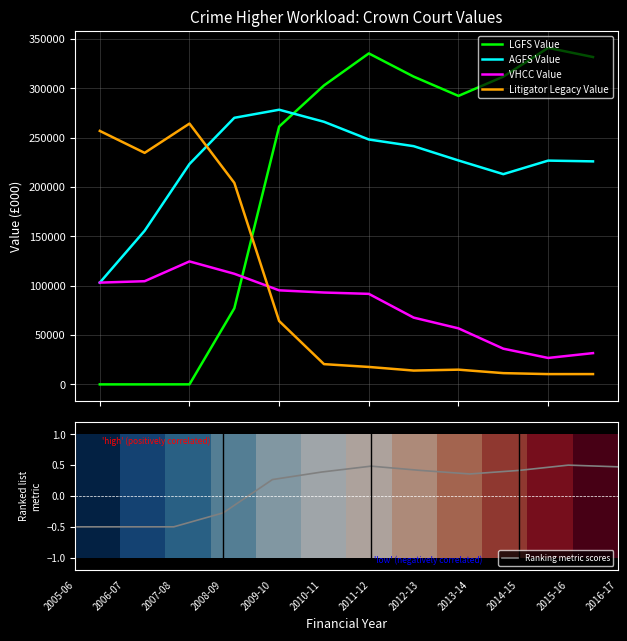

What is the lowest value of the Litigator Legacy Value series?

10426.1